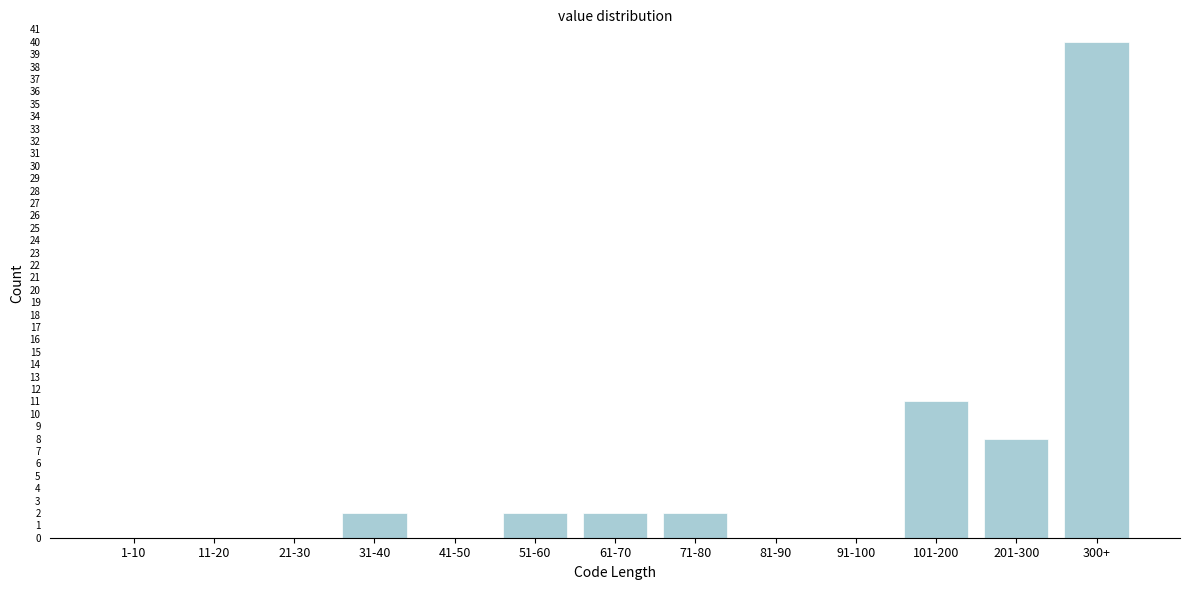

Reading left to right, what are all the values shown in this chart?

1-10=0	11-20=0	21-30=0	31-40=2	41-50=0	51-60=2	61-70=2	71-80=2	81-90=0	91-100=0	101-200=11	201-300=8	300+=40